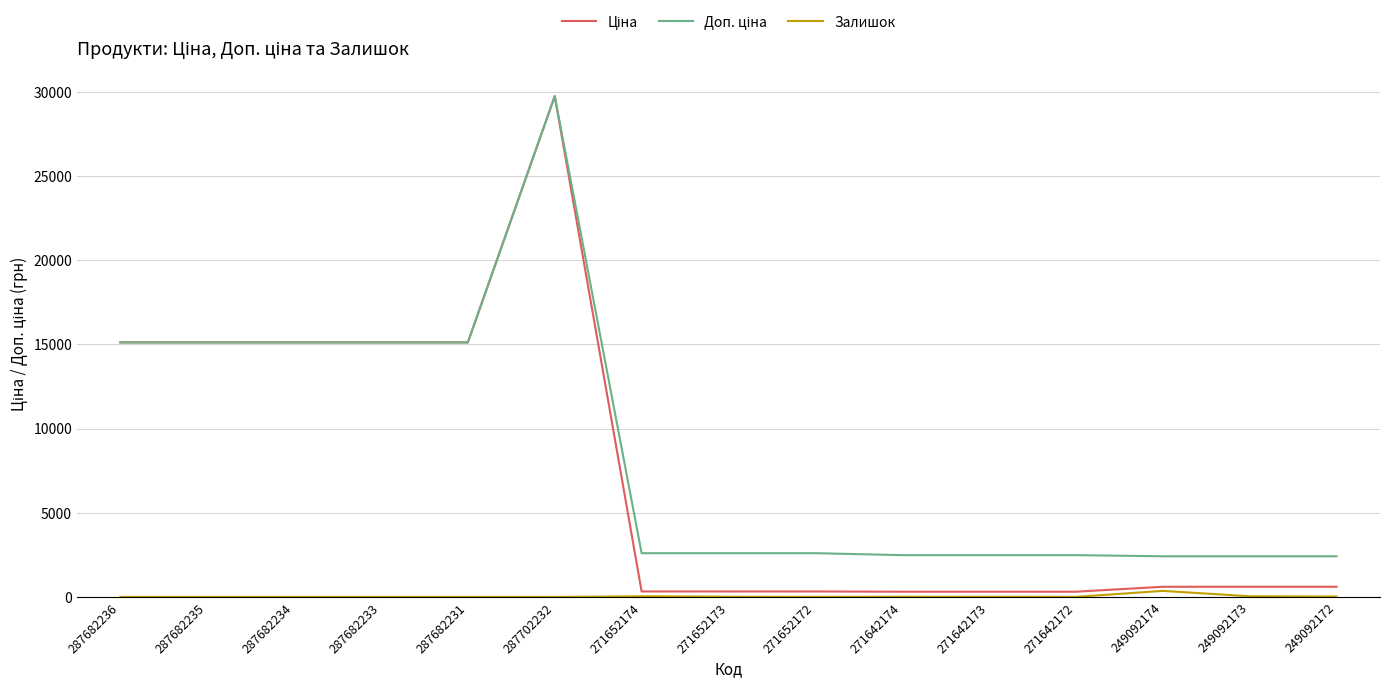

Count the number of categories in the chart.

15